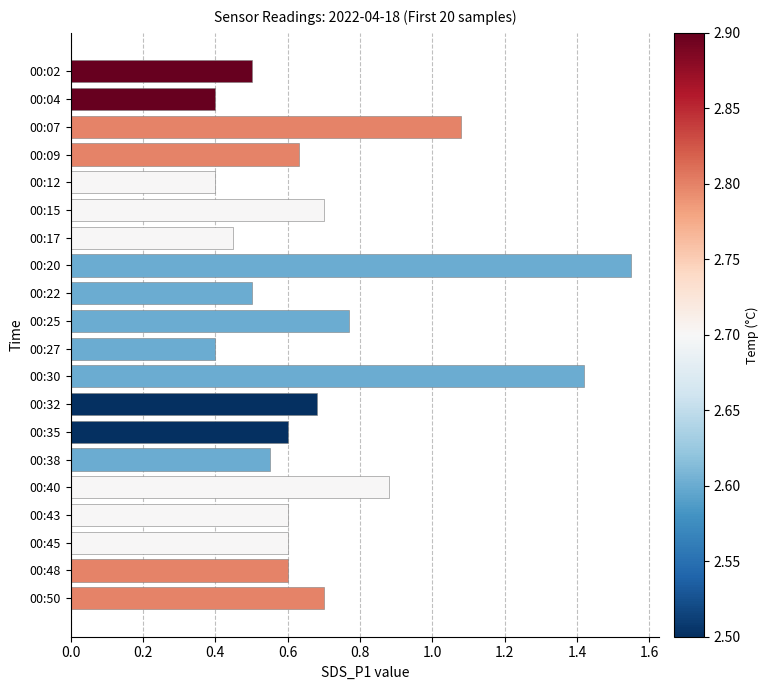

What is the sum of all values?

14.0